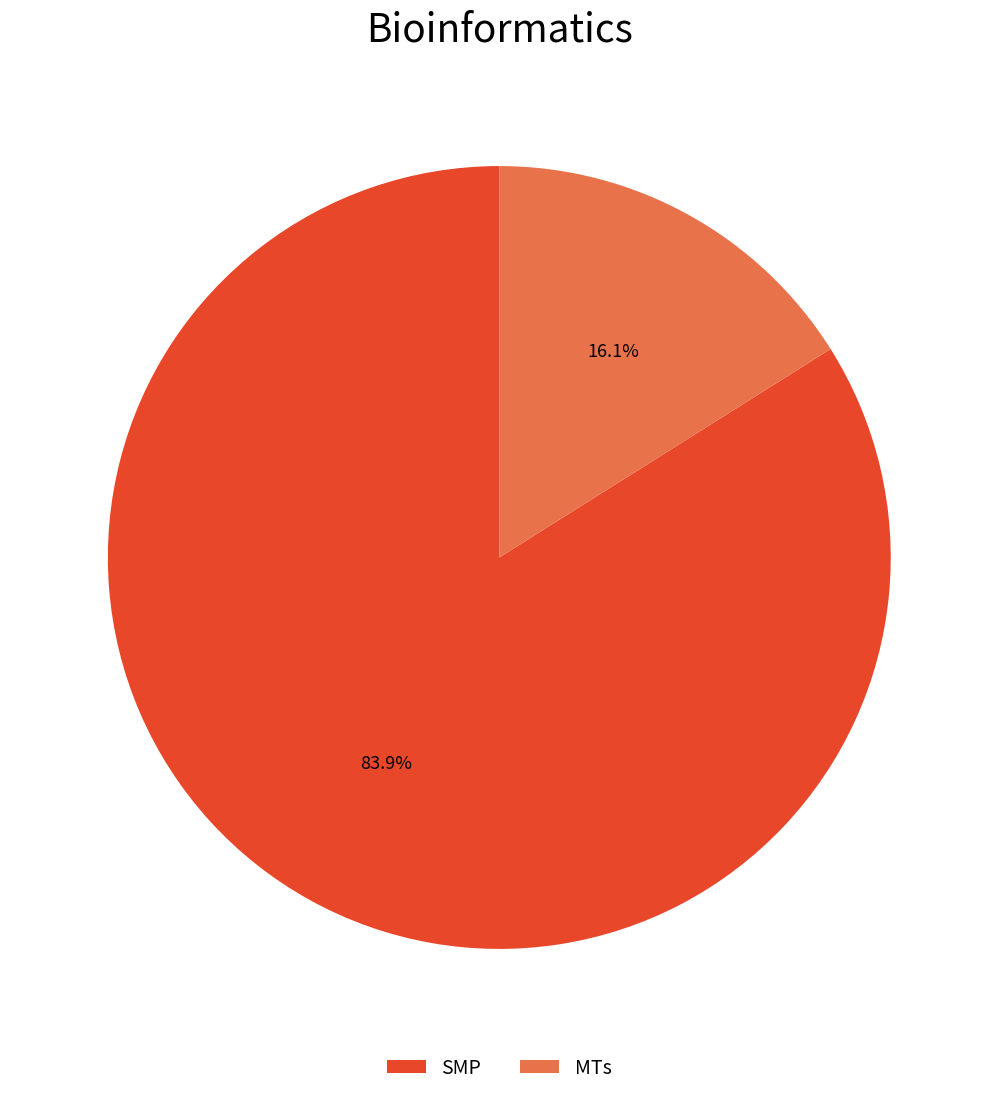

To the nearest percent, what is the difference between the largest and smallest slice percentages?

68%